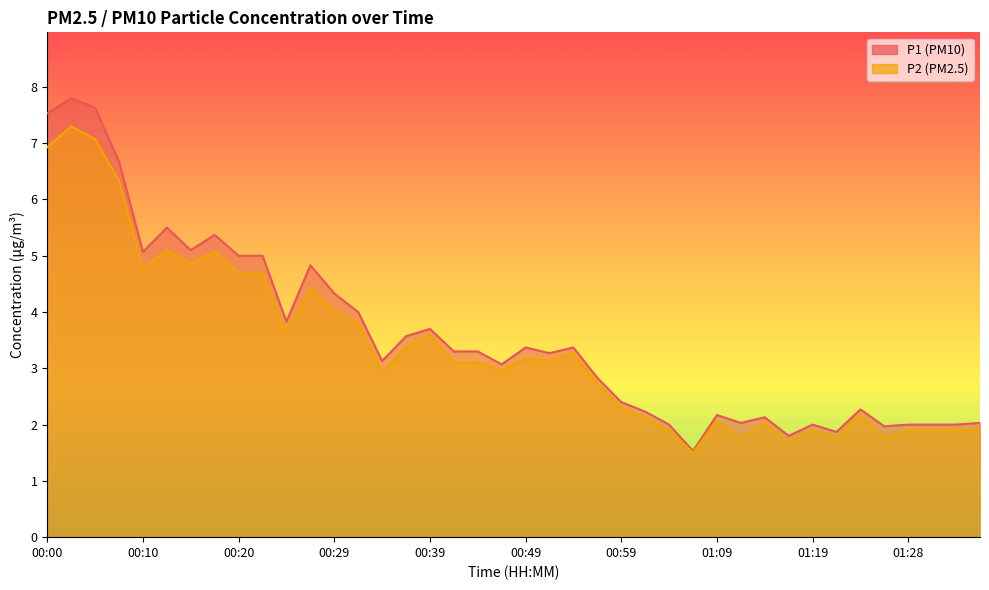

Rank the series at 00:49 from highest to lowest value.

P1, P2